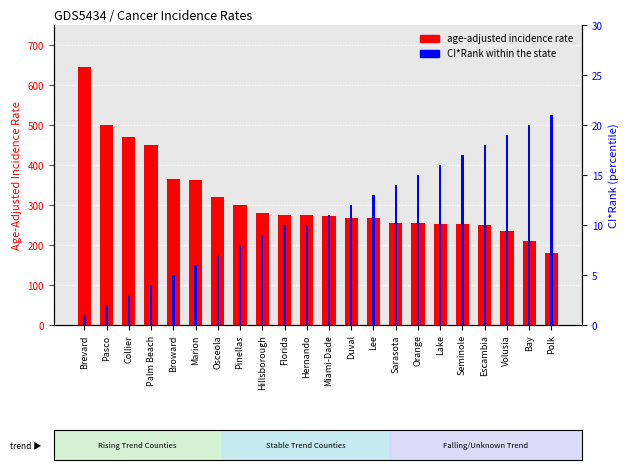

What is the label of the 14th bar from the left?

Lee